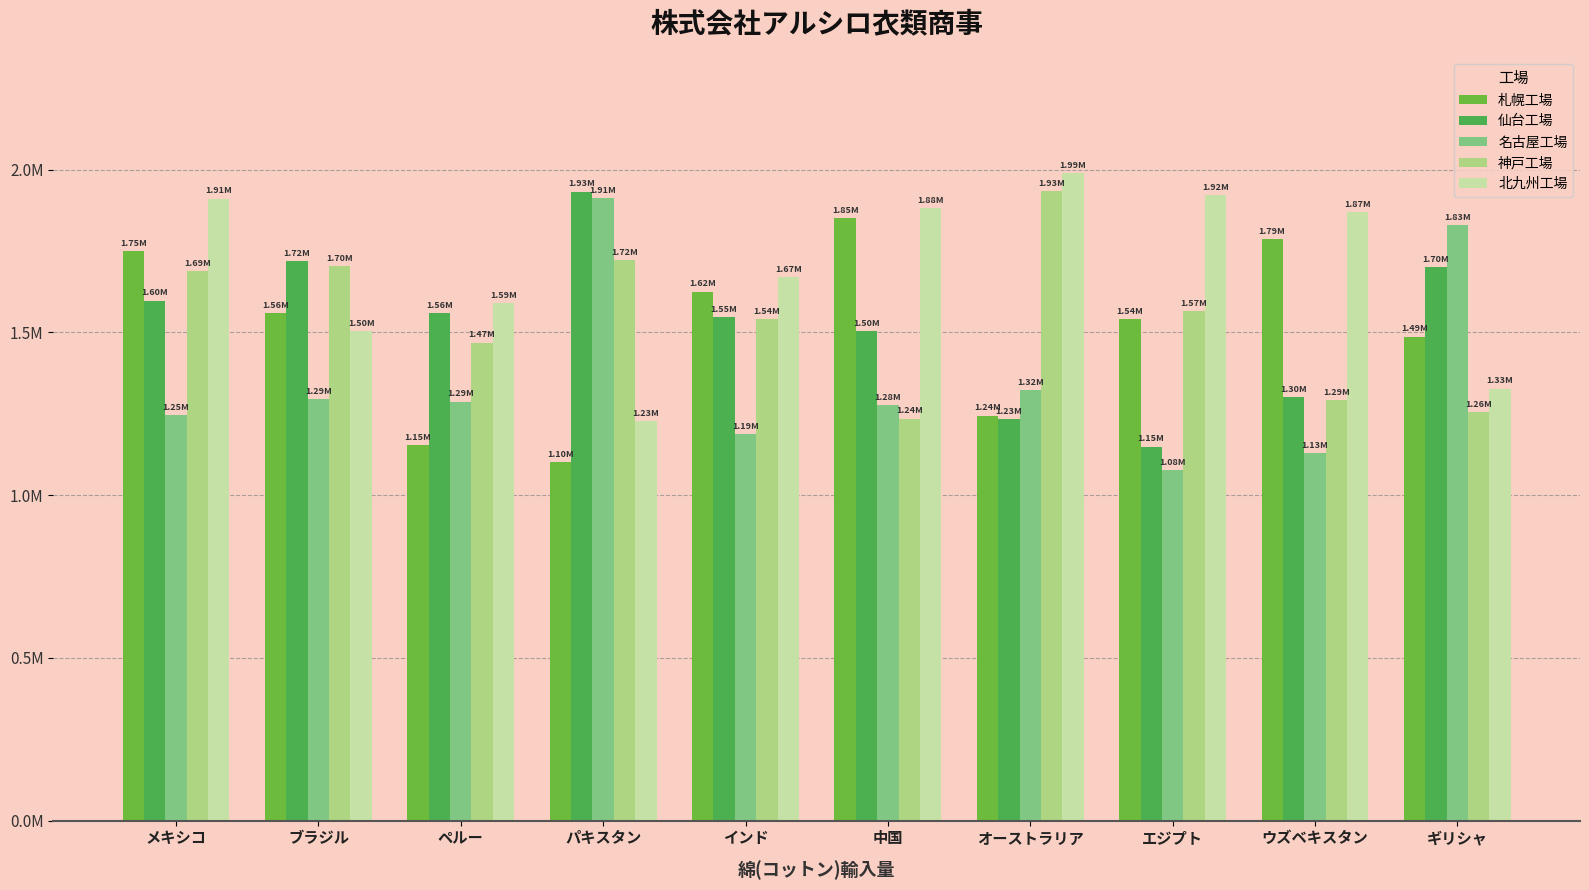

Are the bars horizontal?

No